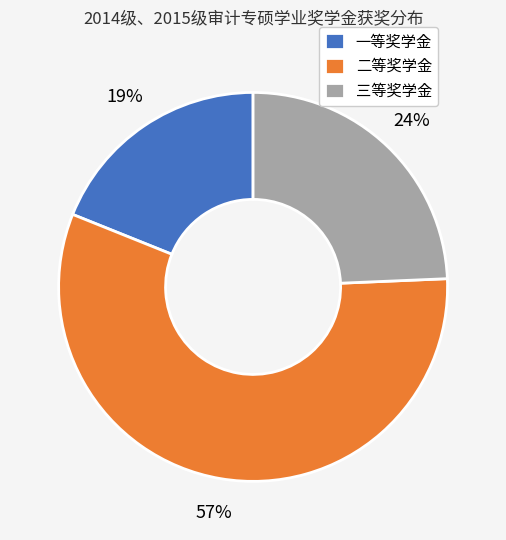

Approximately how many times larger is the value at 三等奖学金 compared to 二等奖学金?

0.4